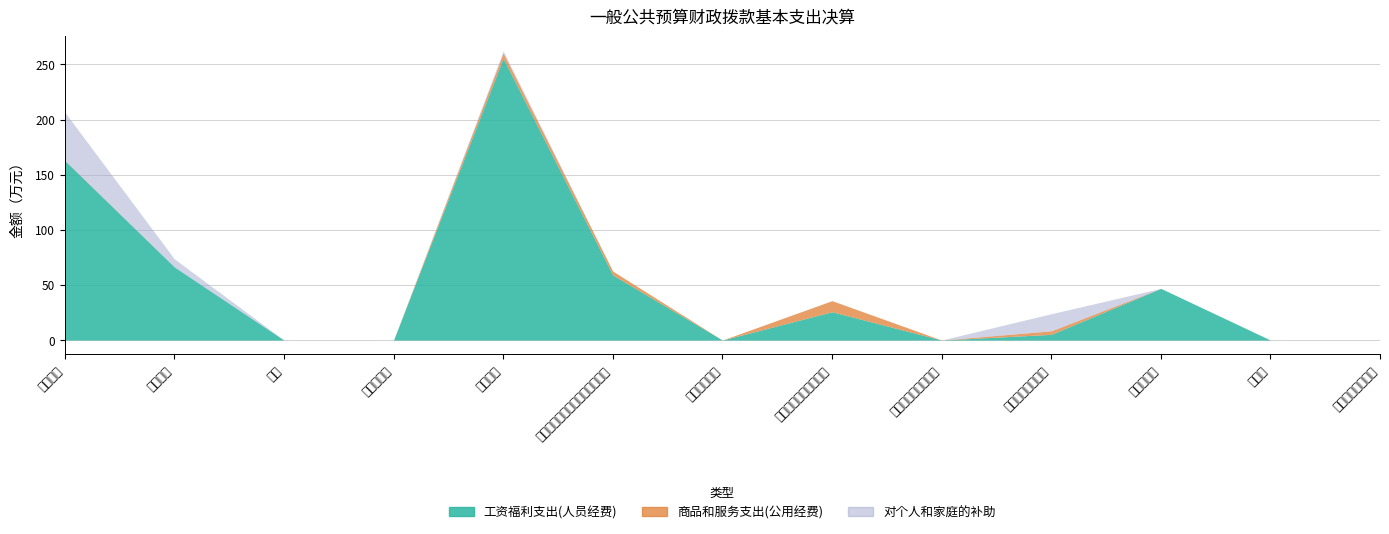

Between 绩效工资 and 其他工资福利支出, which series saw the biggest shift?

工资福利支出(人员经费)